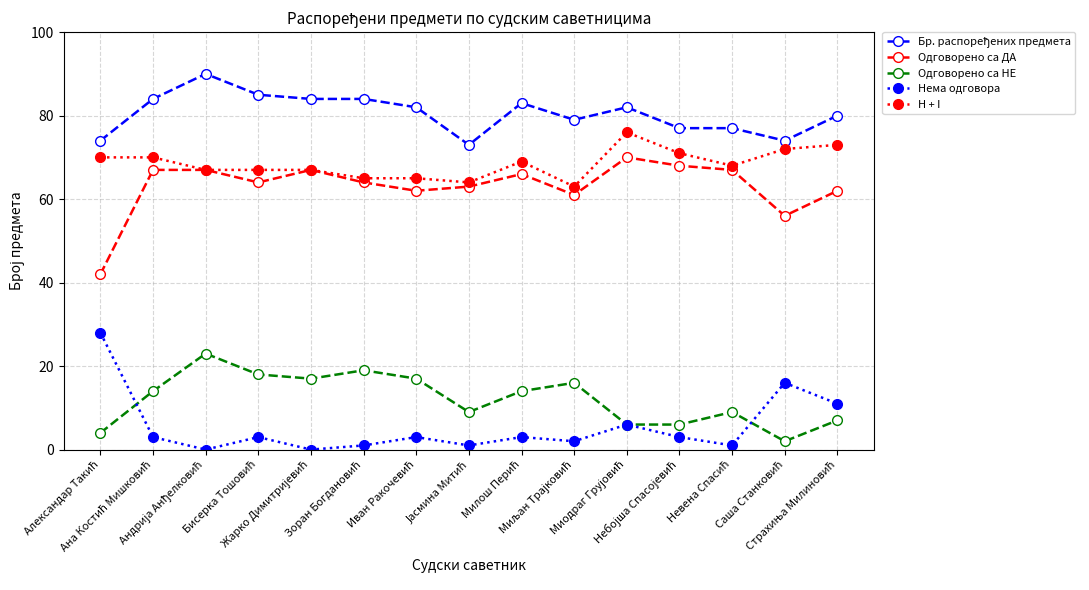

True or false: Одговорено са НЕ and H + I intersect in this chart.

False